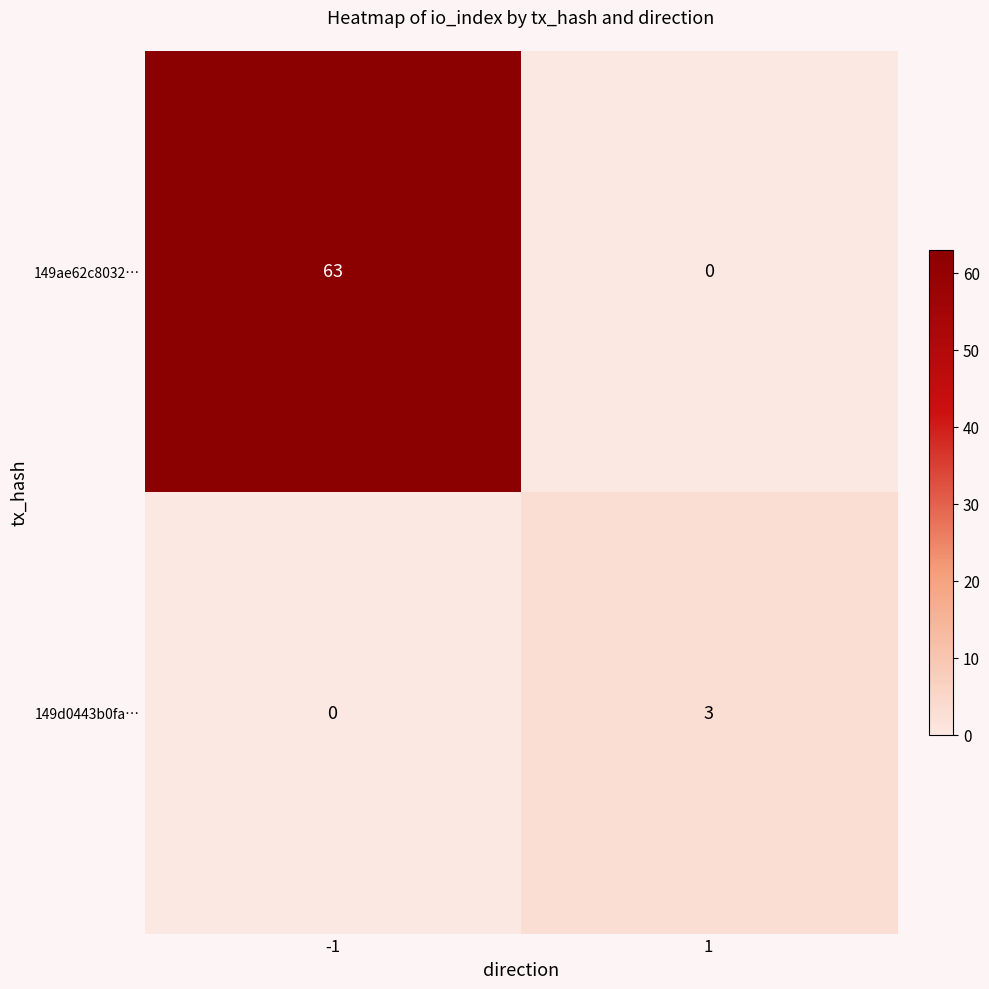

Rank the series at 1 from lowest to highest value.

149ae62c8032…, 149d0443b0fa…